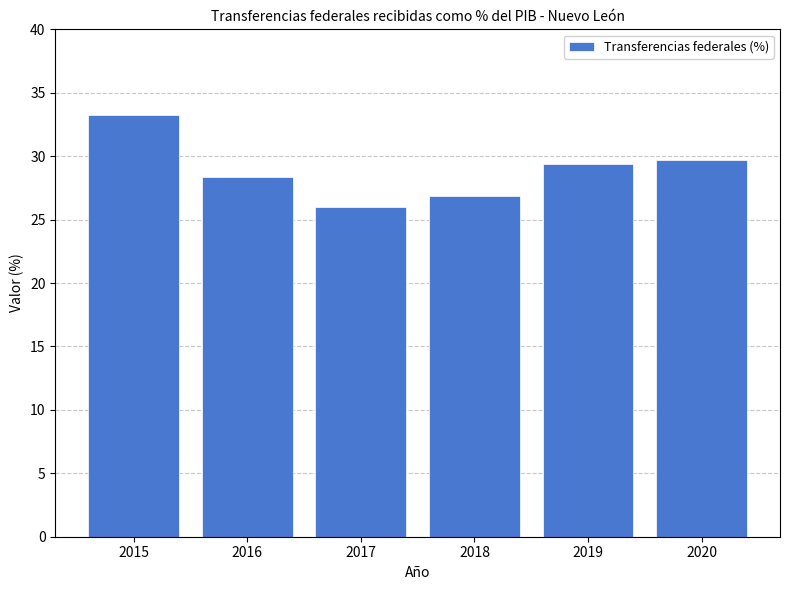

At which category does the chart reach its minimum across all series?

2017